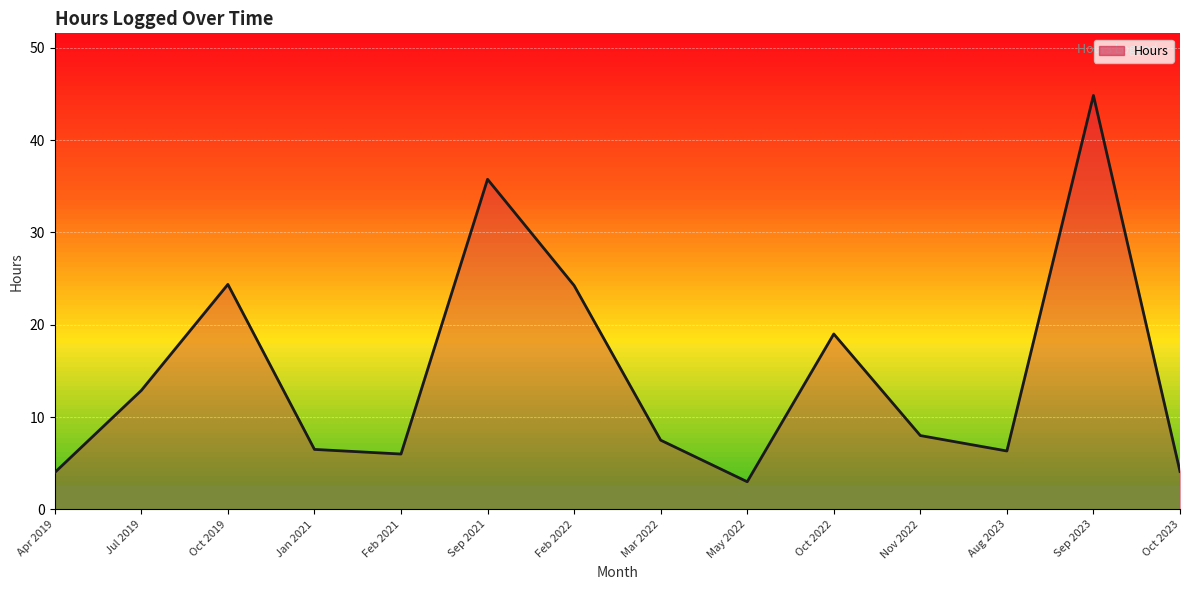

Is it true that the value at Jan 2021 is 9.5?

False